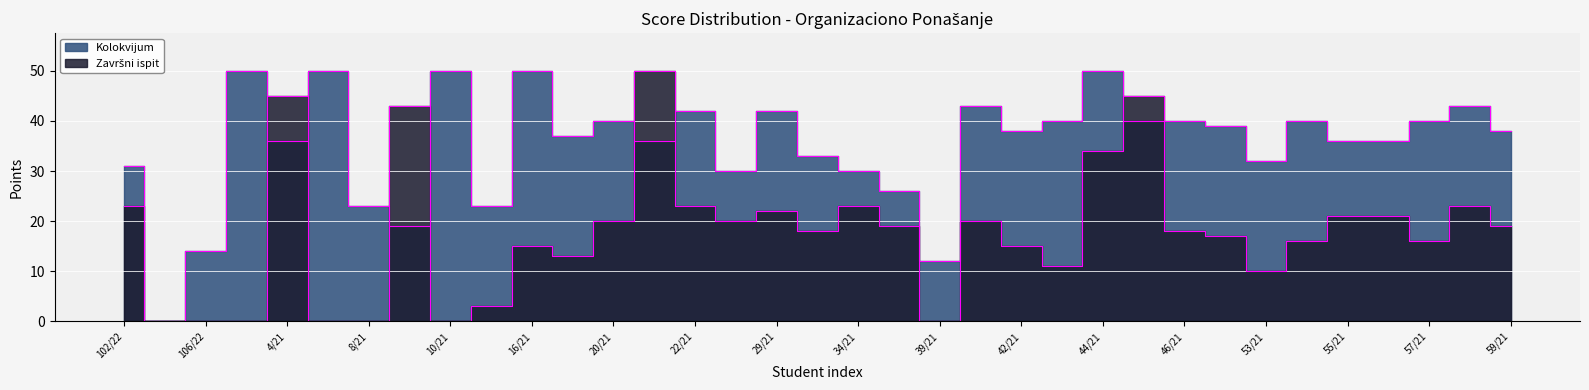

What is the sum of all Kolokvijum values?

1229